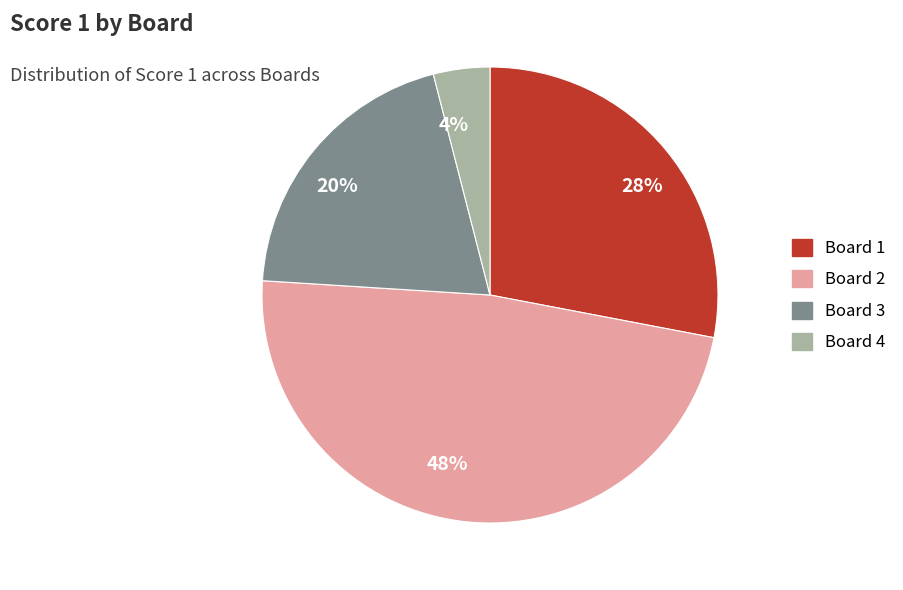

Which has a higher value, 48% or 20%?

48%